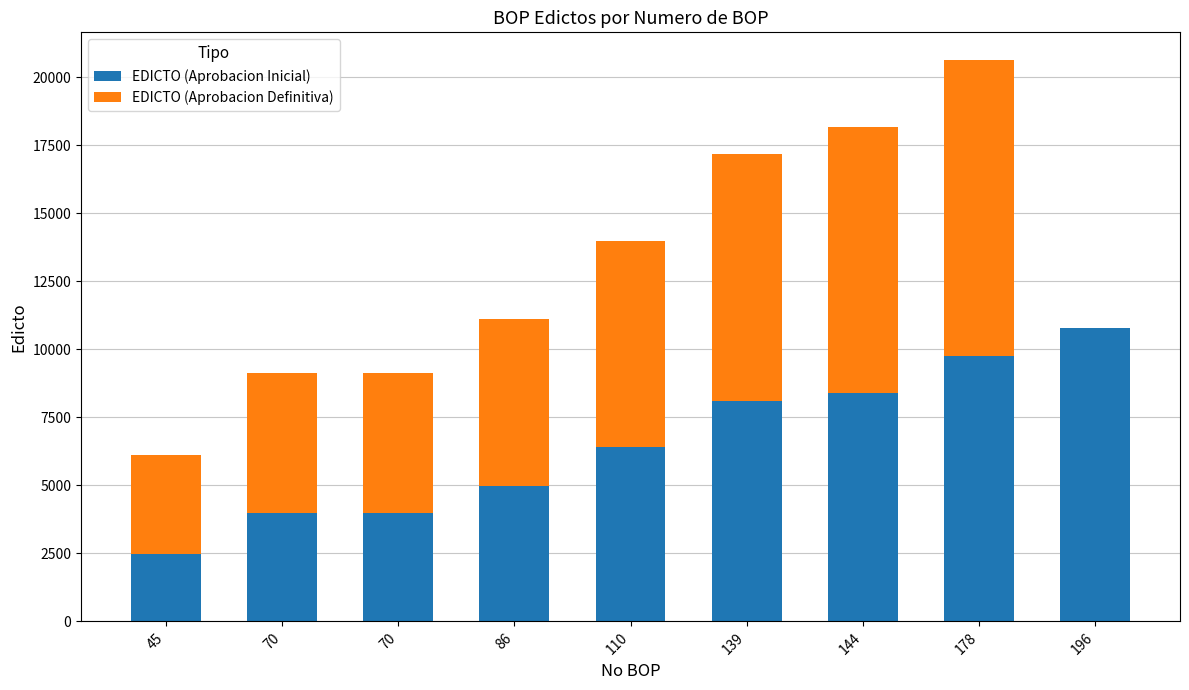

Are the bars horizontal?

No